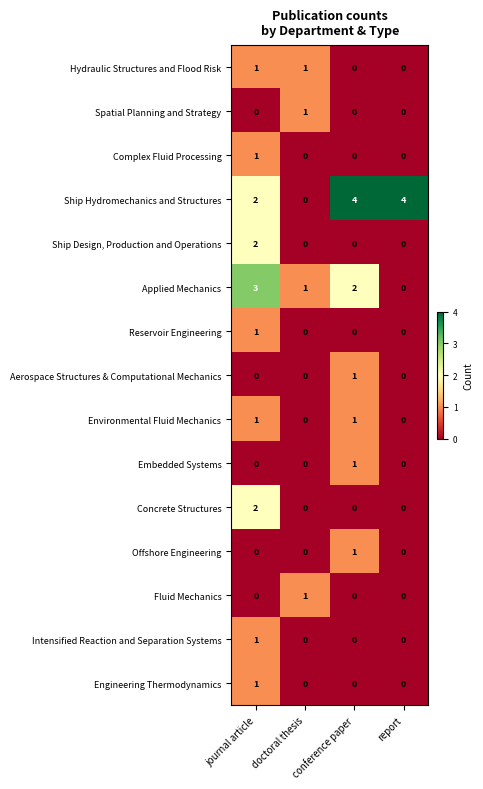

Is it true that Environmental Fluid Mechanics equals 0 at doctoral thesis?

True